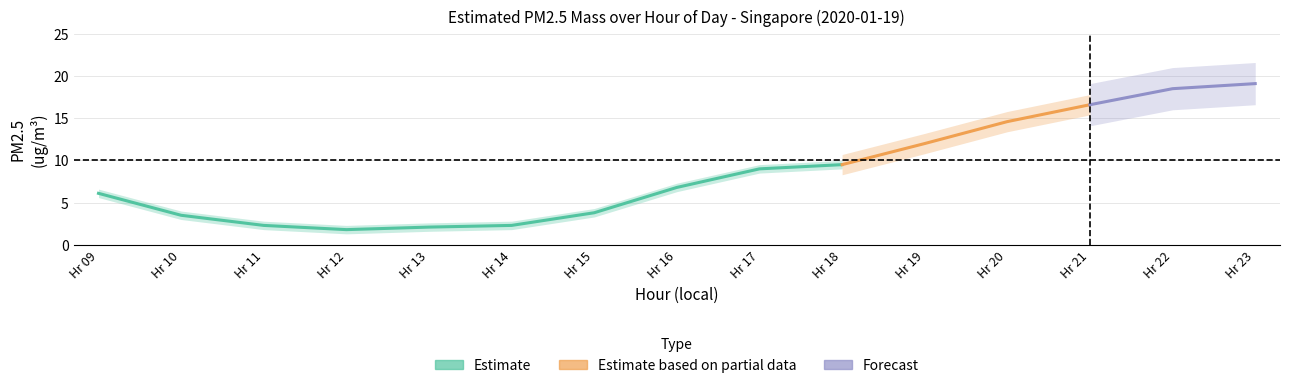

List the labels in order of value, largest first.

23, 22, 21, 20, 19, 18, 17, 16, 9, 15, 10, 11, 14, 13, 12